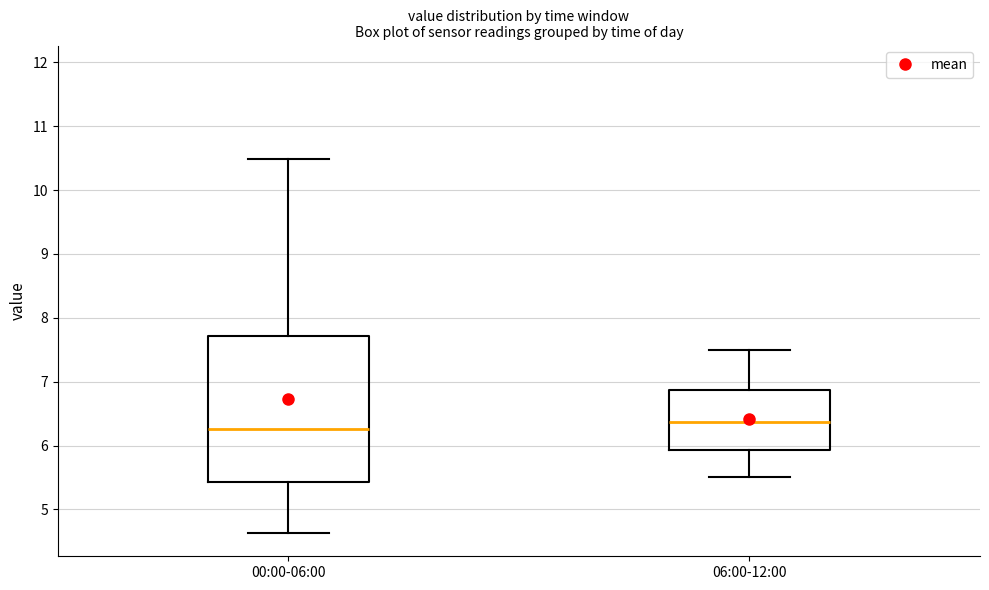

Where is the lower edge of the box for 06:00-12:00 on the y-axis? The values are not printed on the chart, so give them approximately, as read against the axis.

5.9